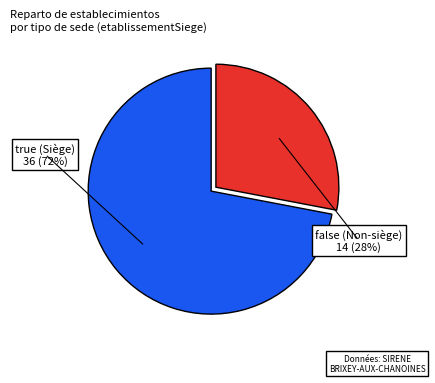

Do false and true together represent more than half of the pie?

Yes